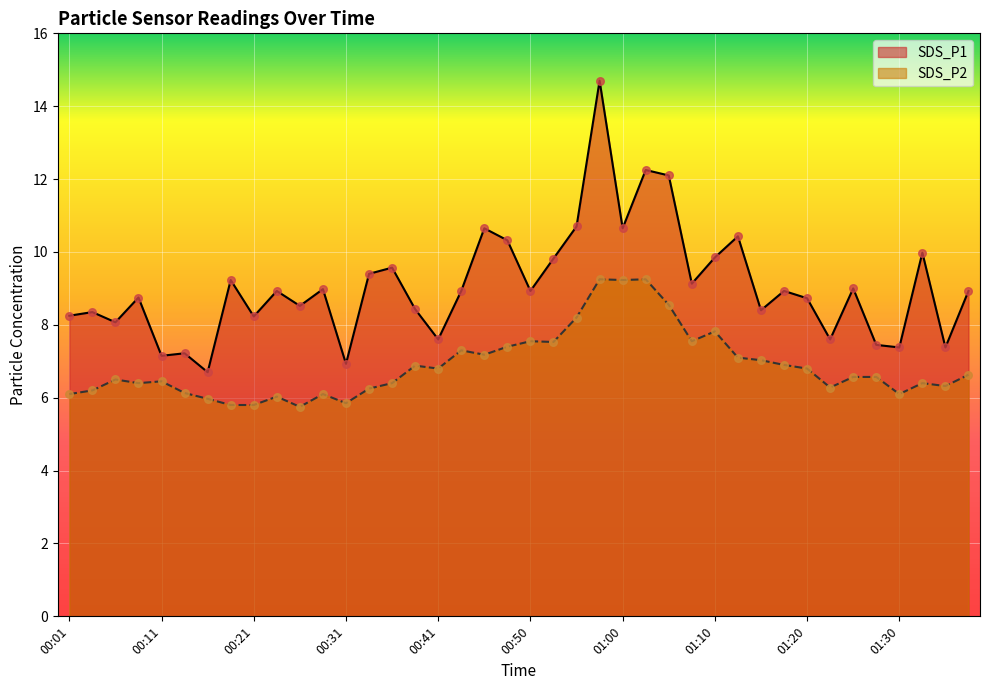

What is the total value across all series at 01:17?

15.8